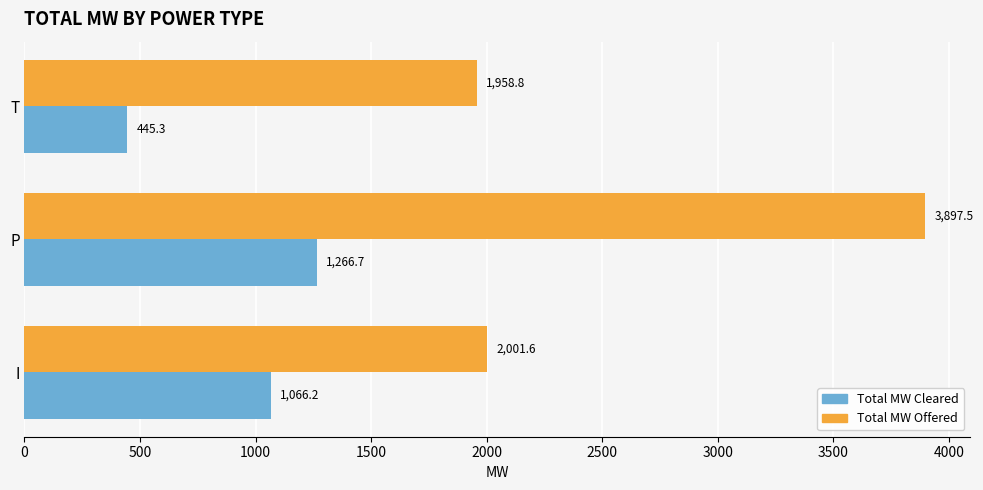

Which series changed the most between I and T?

Total MW Cleared